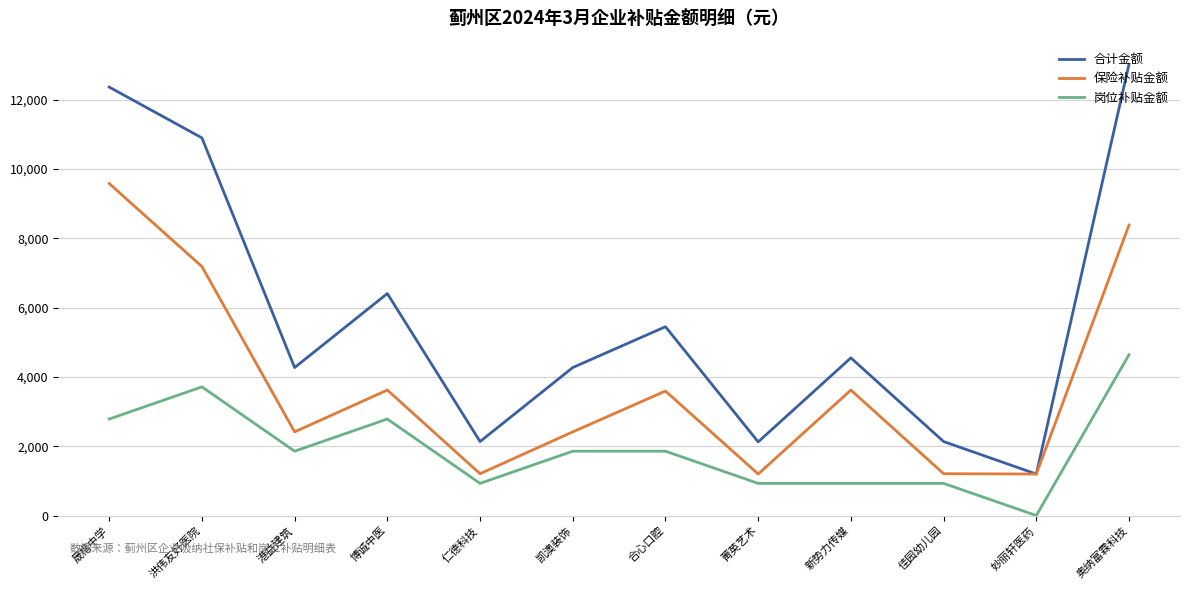

Where is 合计金额 nearest to the value 7109?

博诚中医